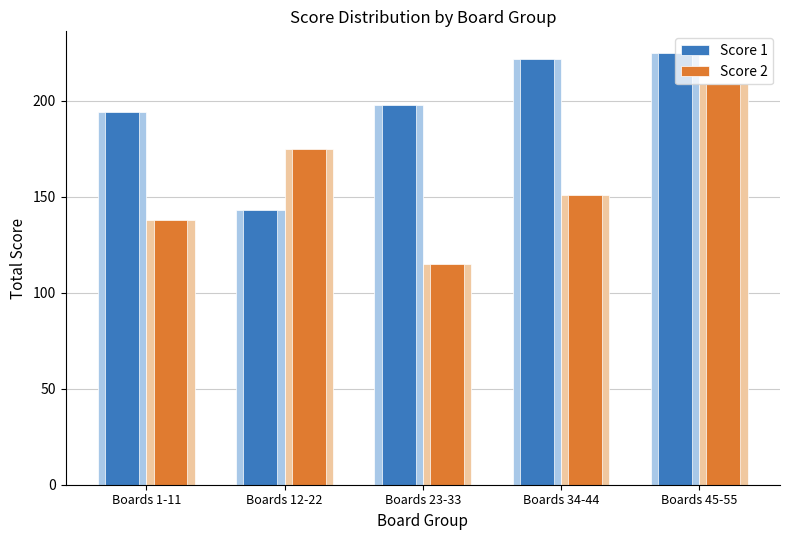

How many values in the Score 1 series are below 198?

2